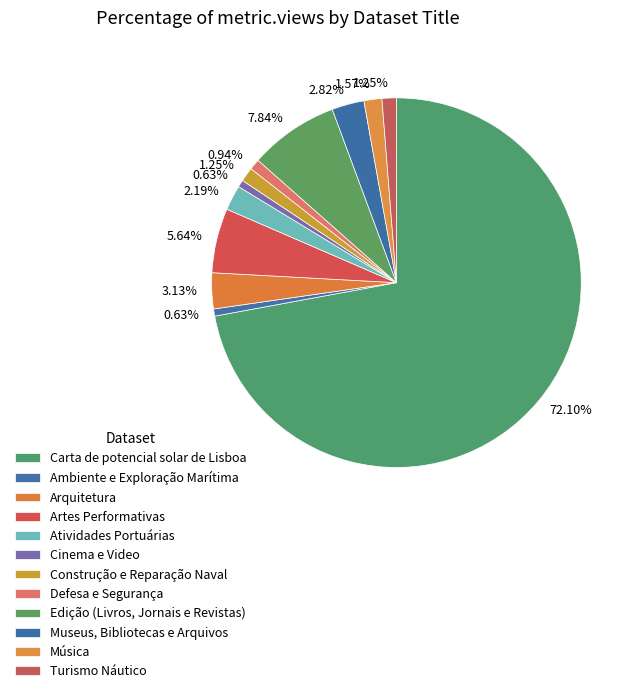

Is there a majority slice in this chart?

Yes